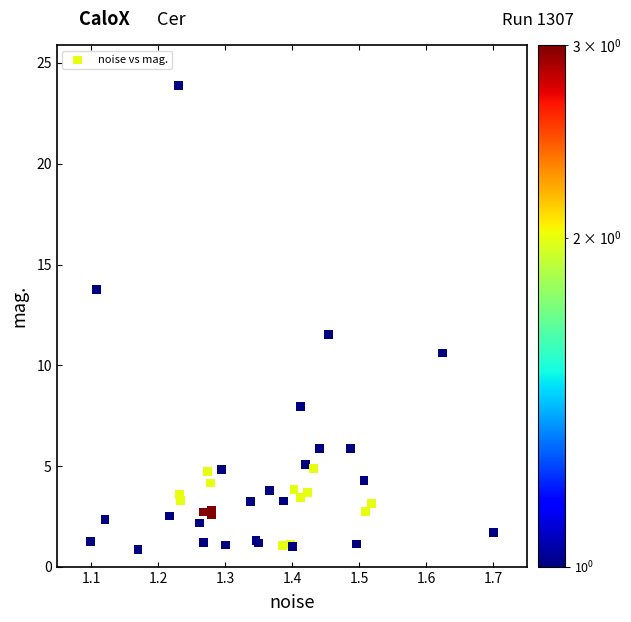

What Y value in the scatter plot is closest to 12?

11.5